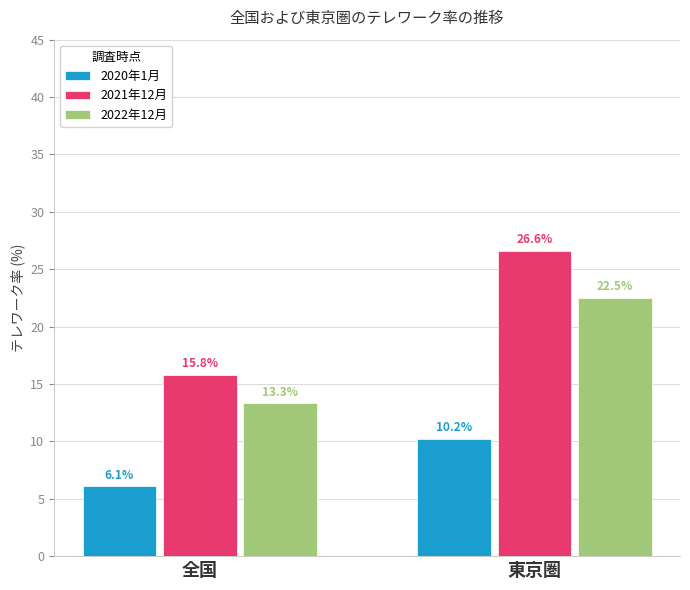

Between 全国 and 東京圏, which series saw the biggest shift?

2021年12月